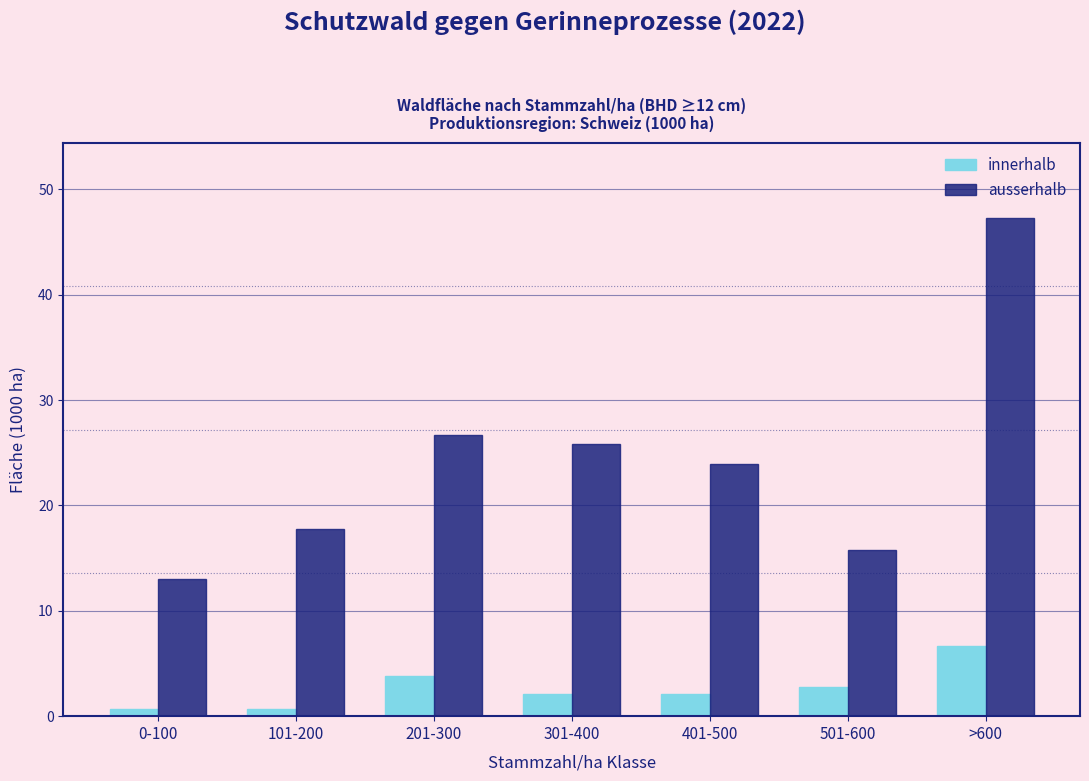

Reading left to right, list all the values displayed in this chart.

innerhalb: 0.7	0.7	3.8	2.1	2.1	2.8	6.7
ausserhalb: 13.0	17.8	26.7	25.8	23.9	15.8	47.3